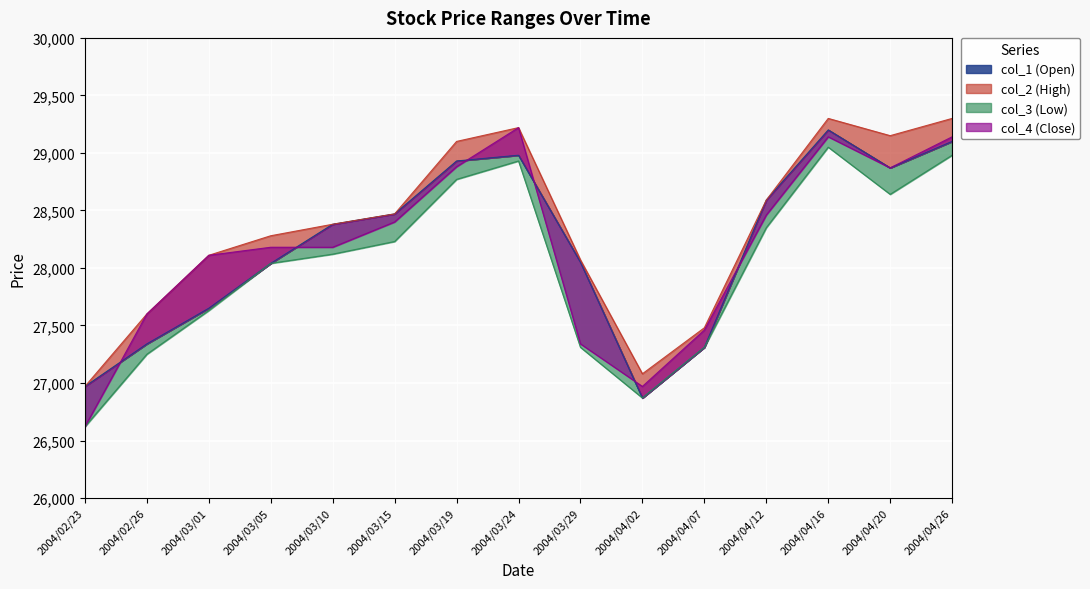

What is the value of the col_3 (Low) point at the 1st from the left?

26620